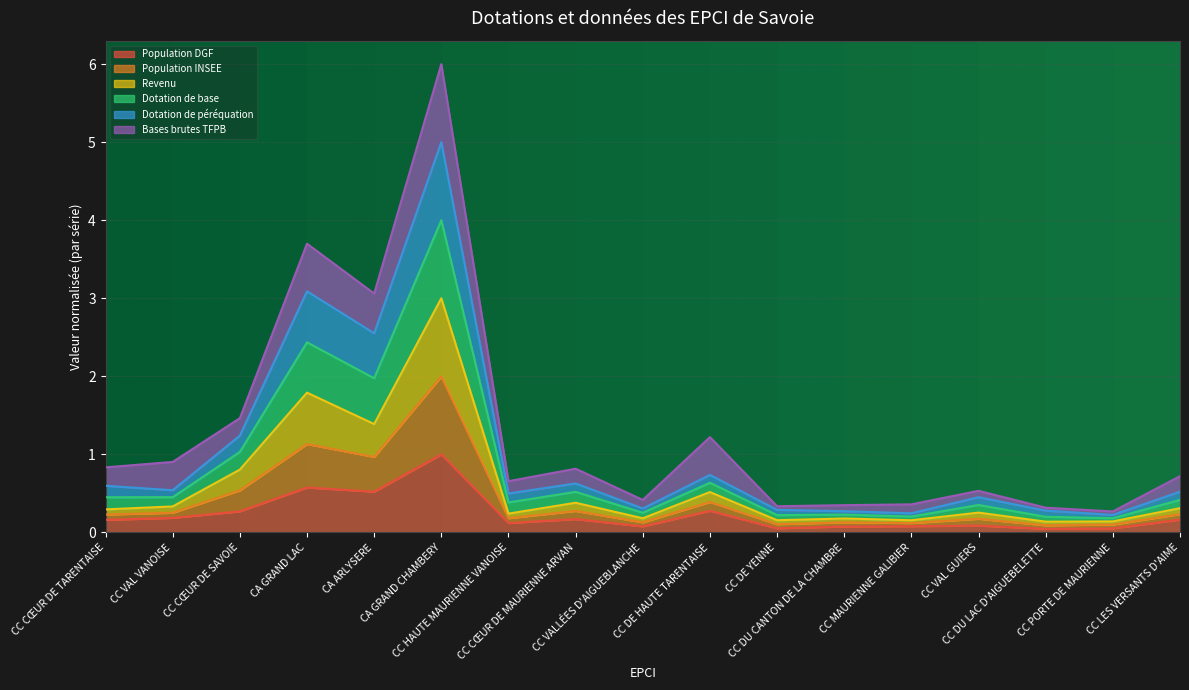

At which category does the chart reach its peak across all series?

CA GRAND CHAMBERY